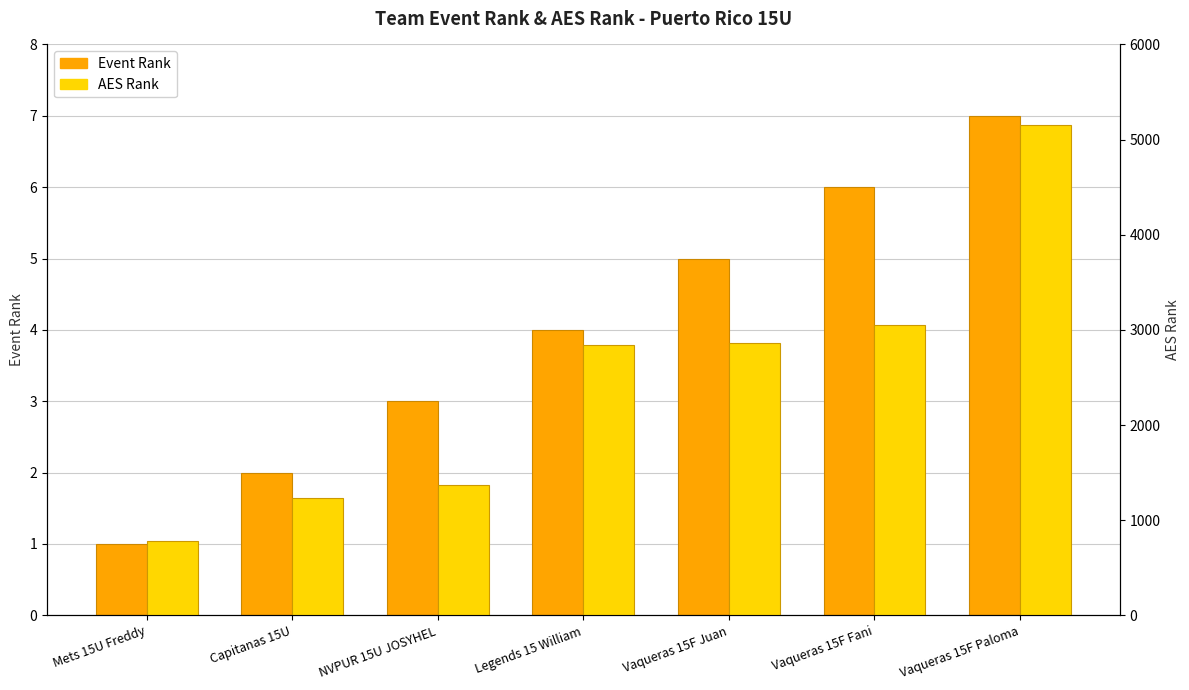

At which category is the sum across all series the highest?

Vaqueras 15F Paloma